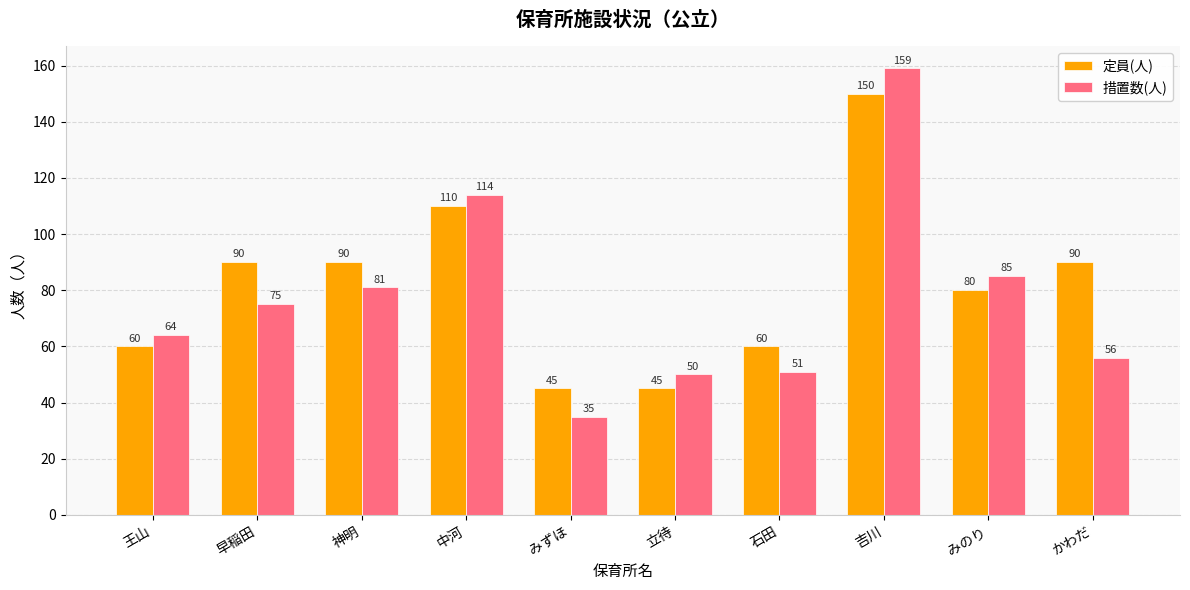

What is the difference between the maximum and minimum values in the 定員(人) series?

105